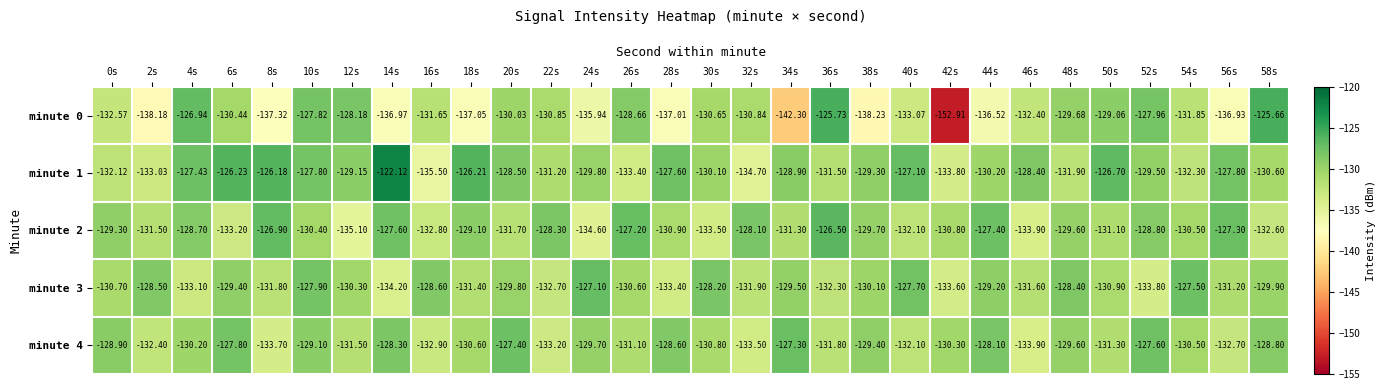

At which category is the sum across all series the highest?

10s